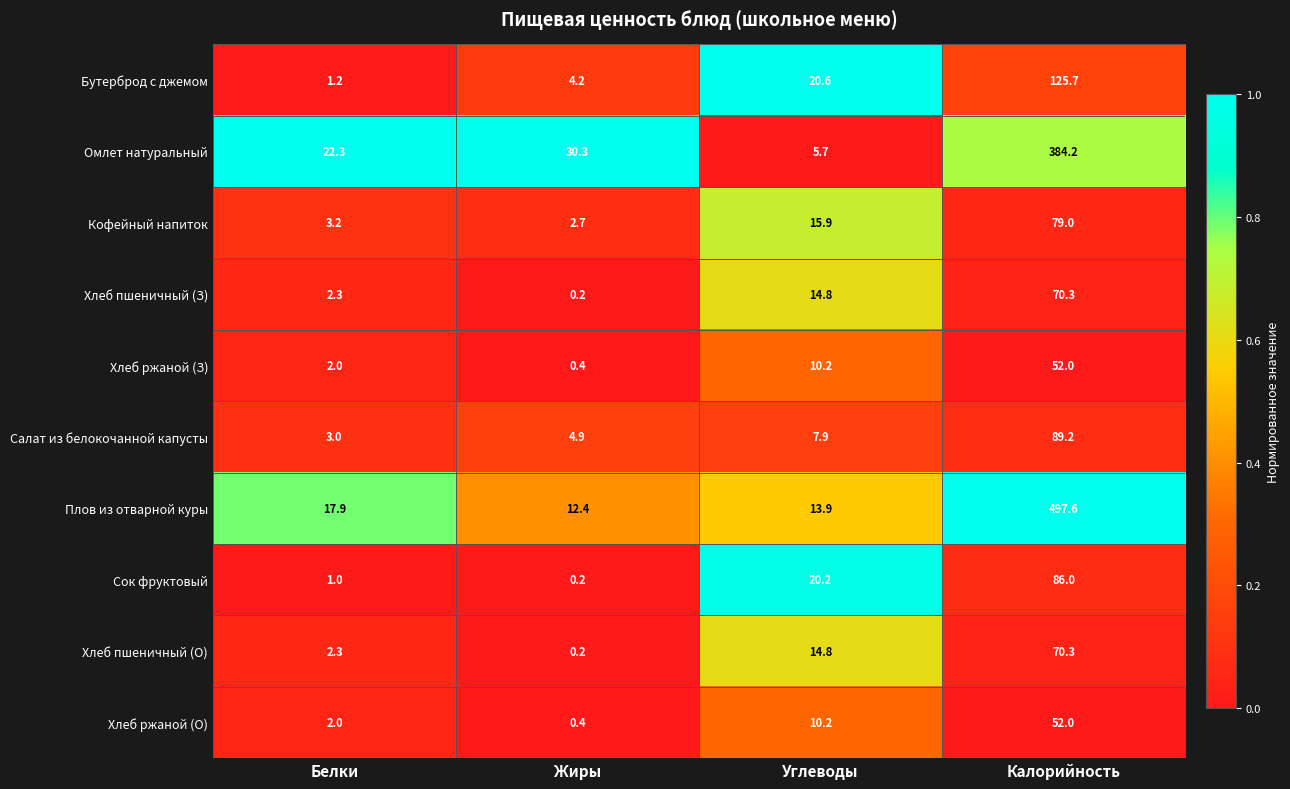

How many data points does each series have?

4